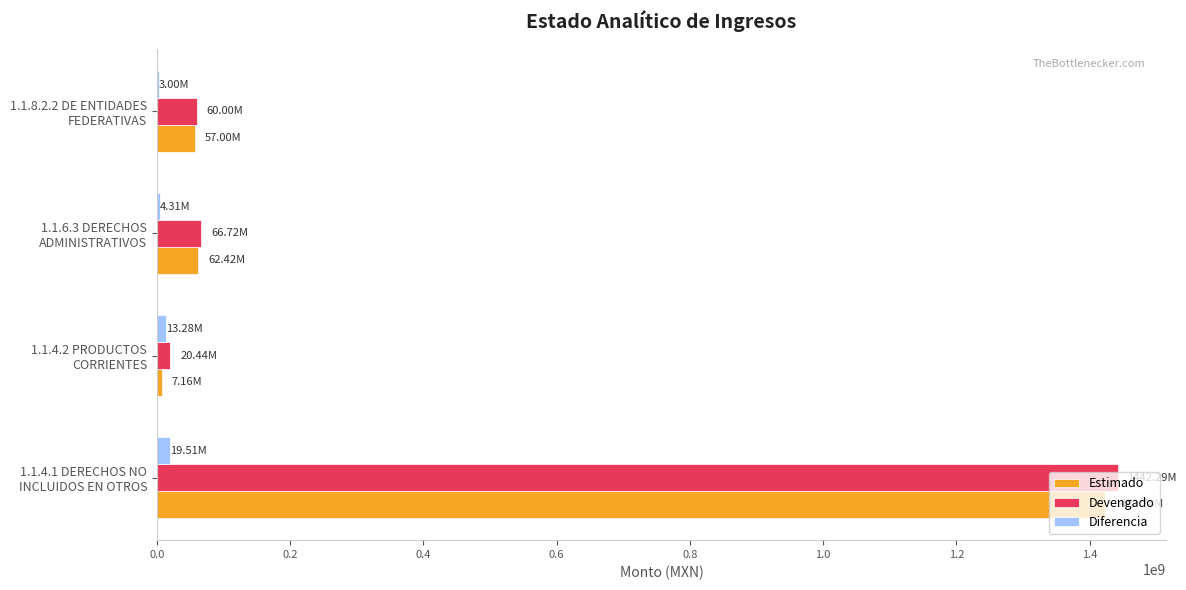

What is the sum of all Devengado values?

1589453325.8